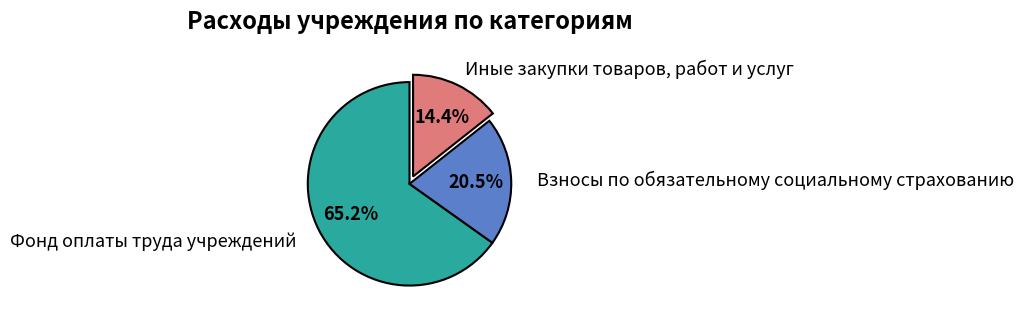

Is there any slice that represents more than half of the pie?

Yes